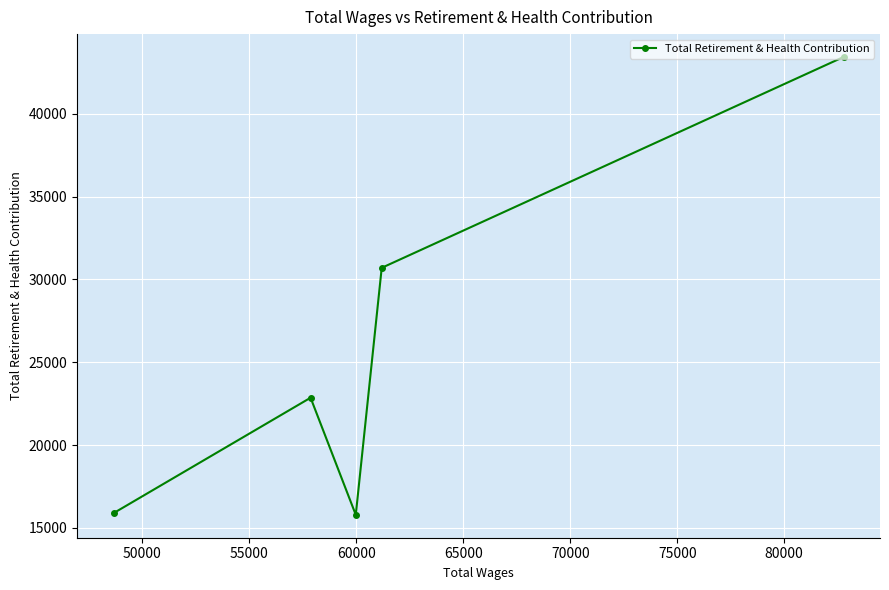

What is the difference between the maximum and minimum values?

27632